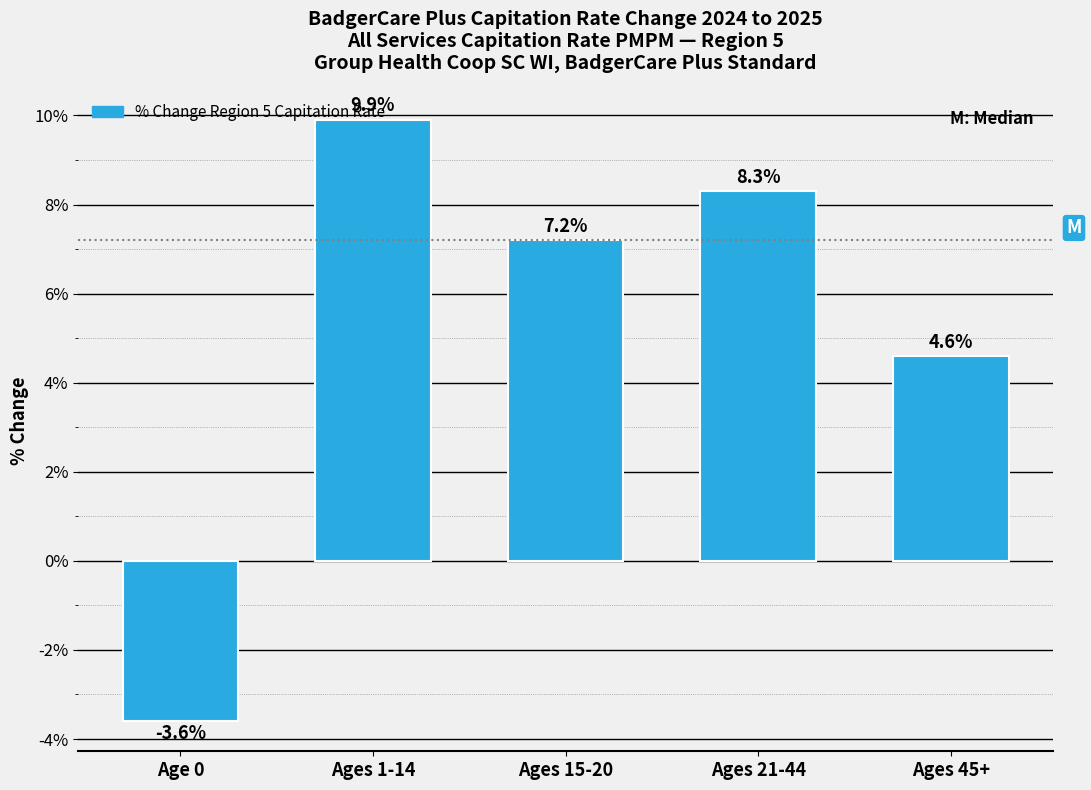

What is the difference between the values at Ages 21-44 and Ages 1-14?

1.6